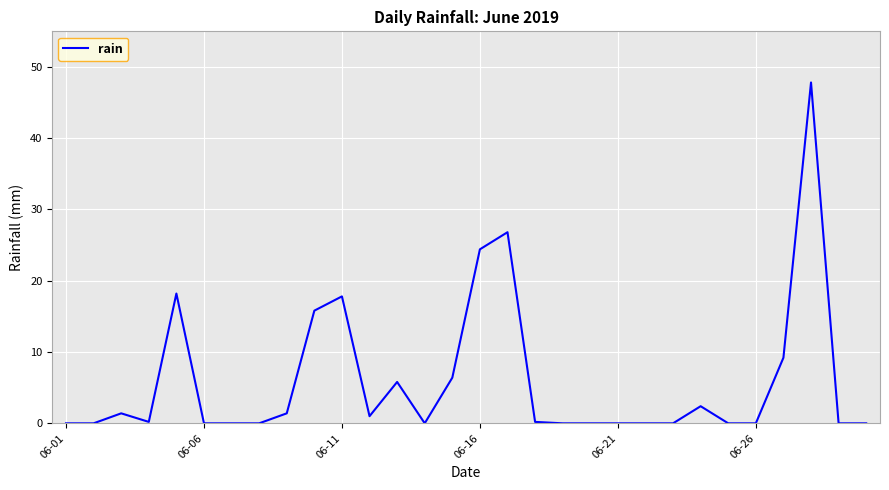

What is the difference between the maximum and minimum values?

47.8